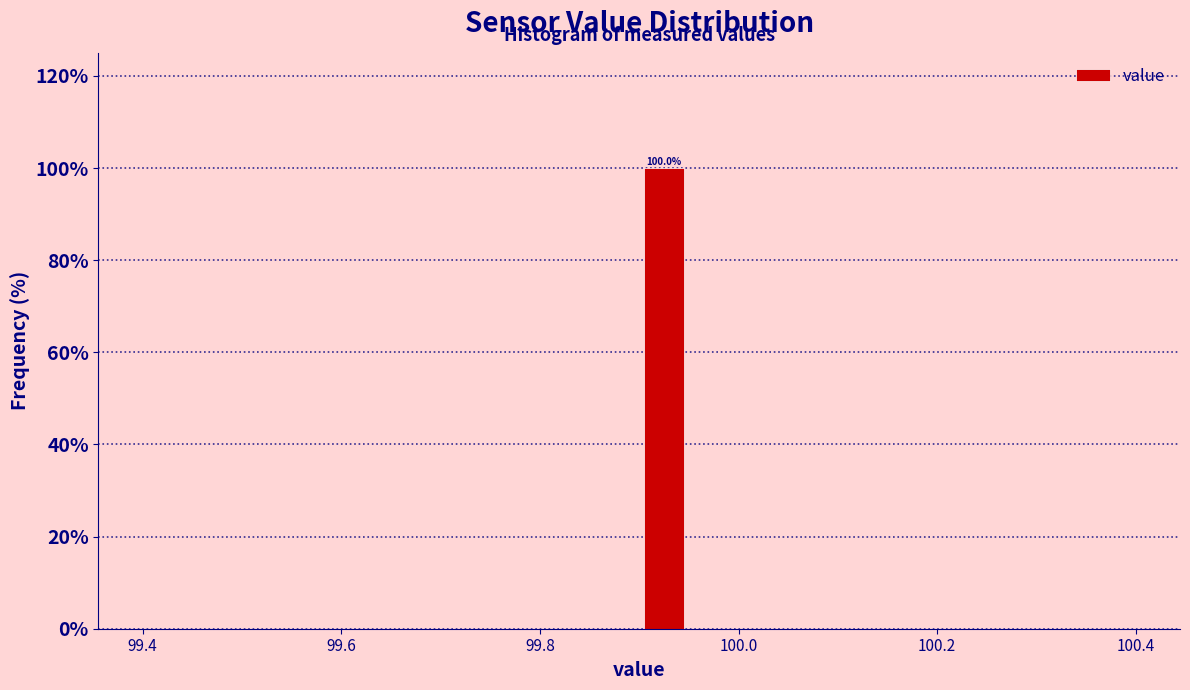

Around what value on the x-axis is the tallest bar? Give the approximate position of its centre, as read against the axis.

99.92